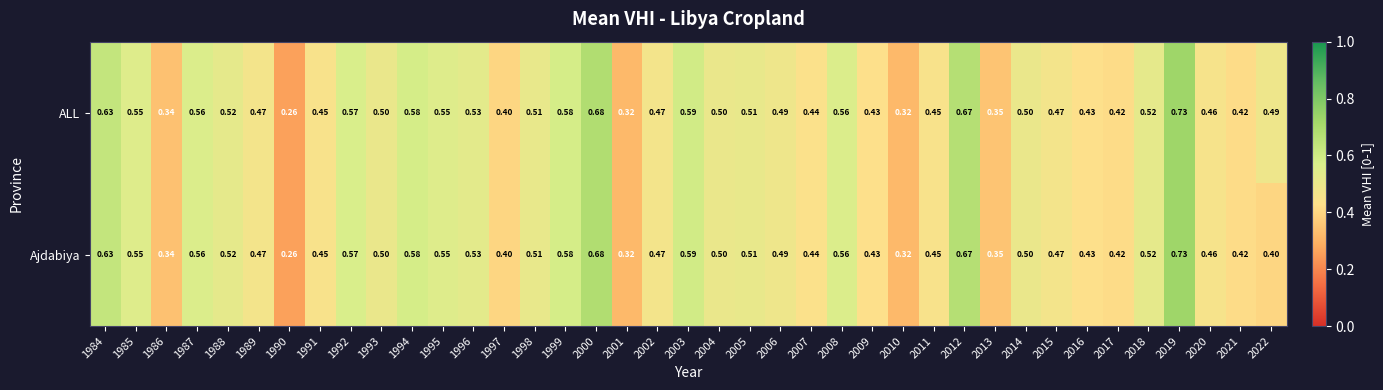

At which category does the chart reach its minimum across all series?

1990